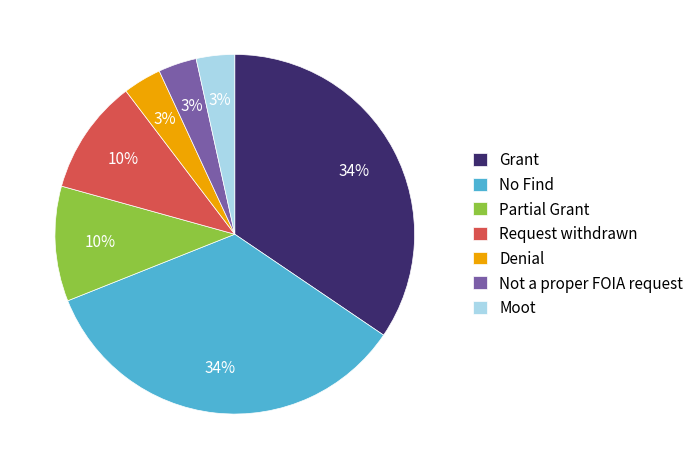

What percentage is the Not a proper FOIA request slice, to the nearest percent?

3%